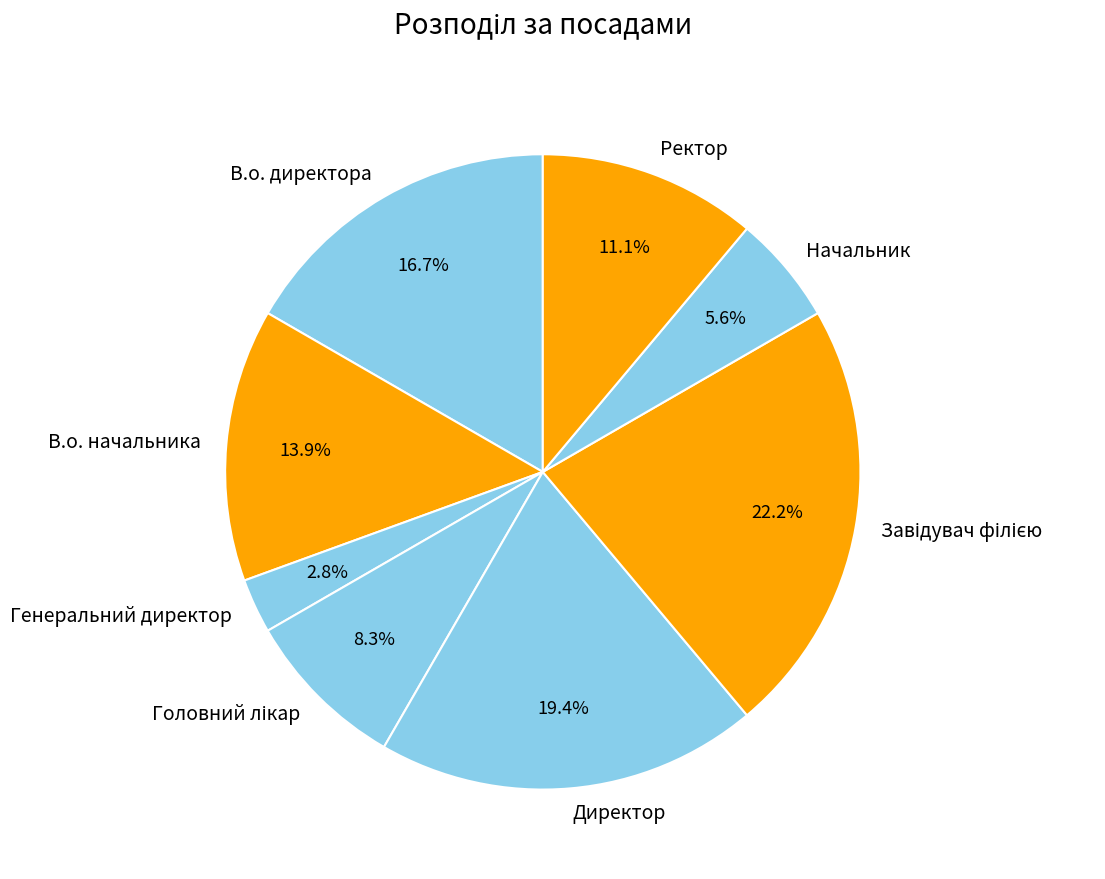

Which has a higher value, В.о. начальника or Начальник?

В.о. начальника